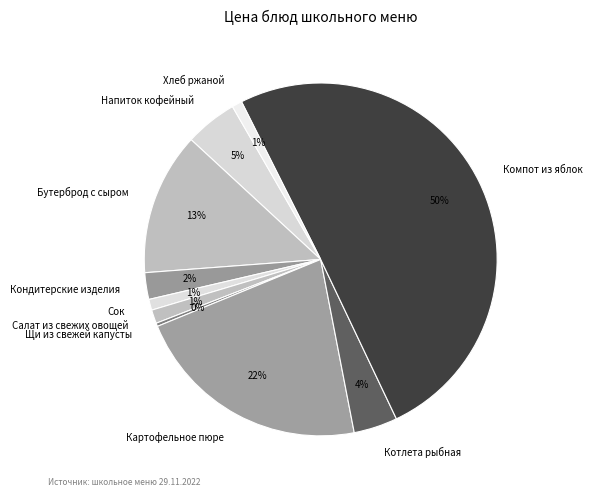

True or false: Бутерброд с сыром accounts for 13% of the total.

True